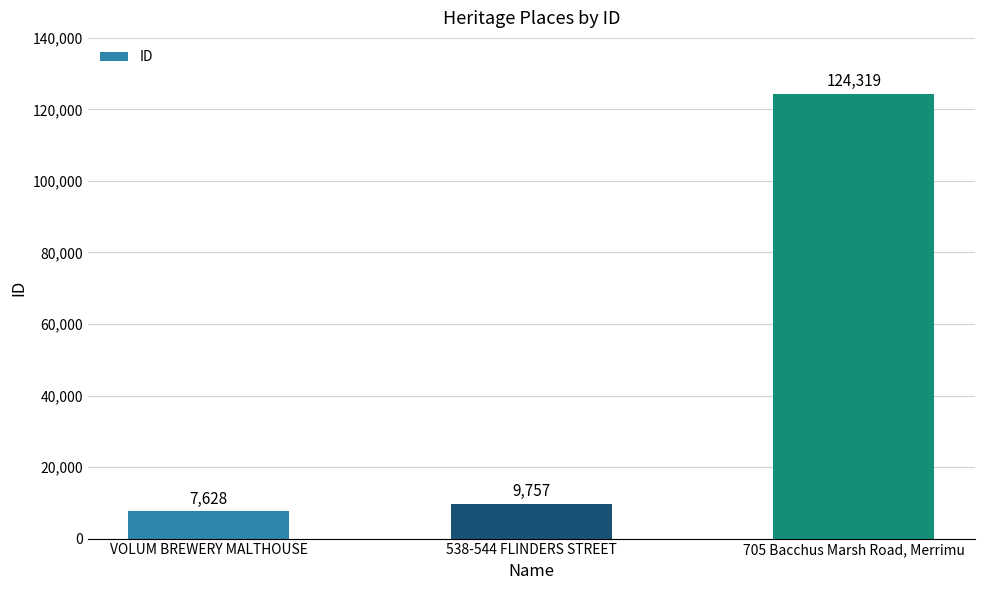

Which label corresponds to the largest value in the chart?

705 Bacchus Marsh Road, Merrimu